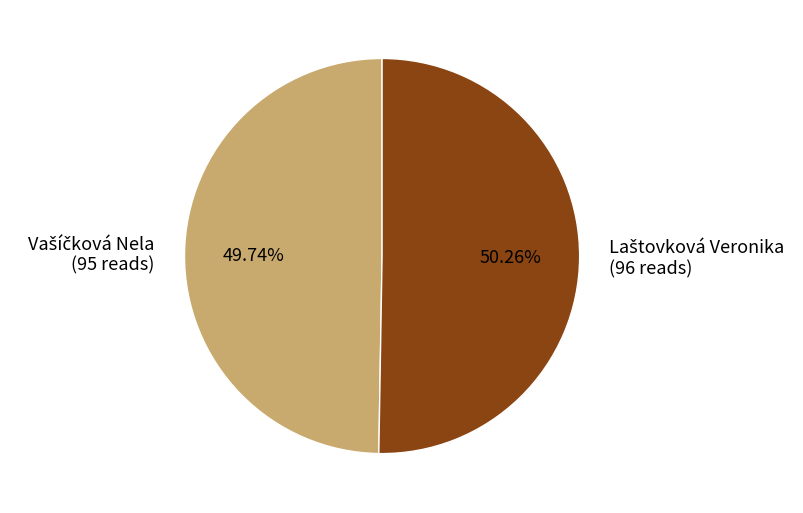

Does any single category account for the majority?

Yes